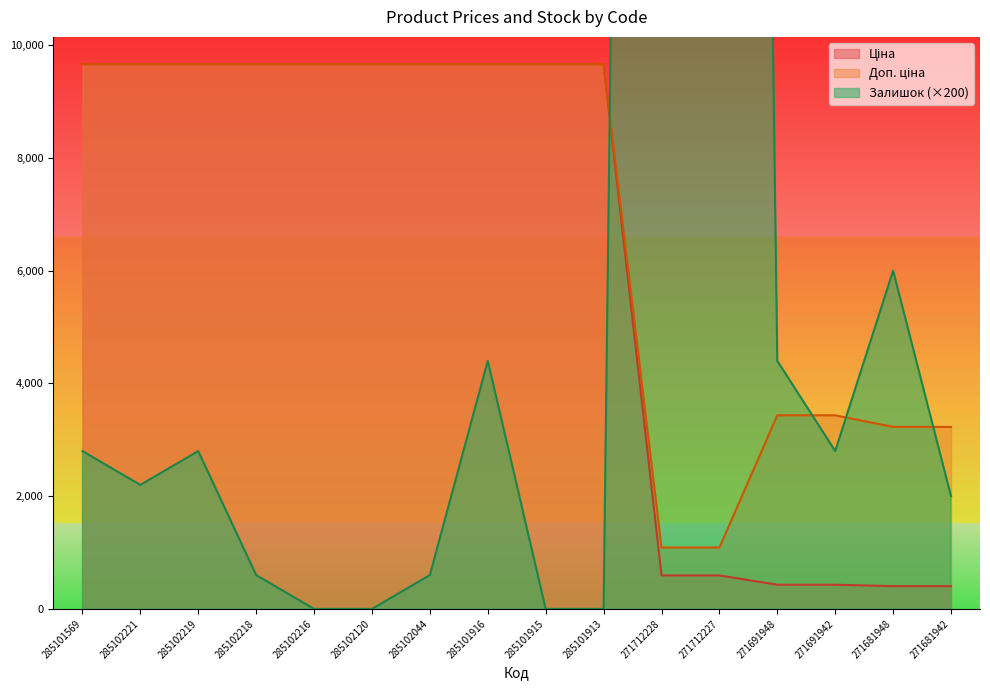

What is the sum of the Залишок values at 285102221 and 285102219?

5000.0